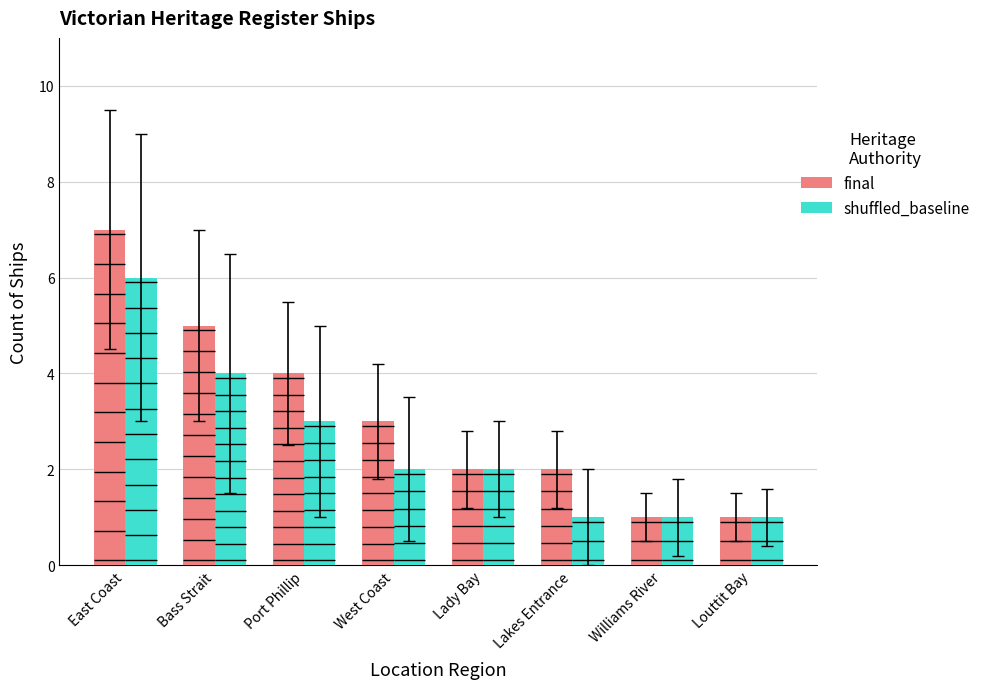

Which series has the largest range (max minus min)?

final